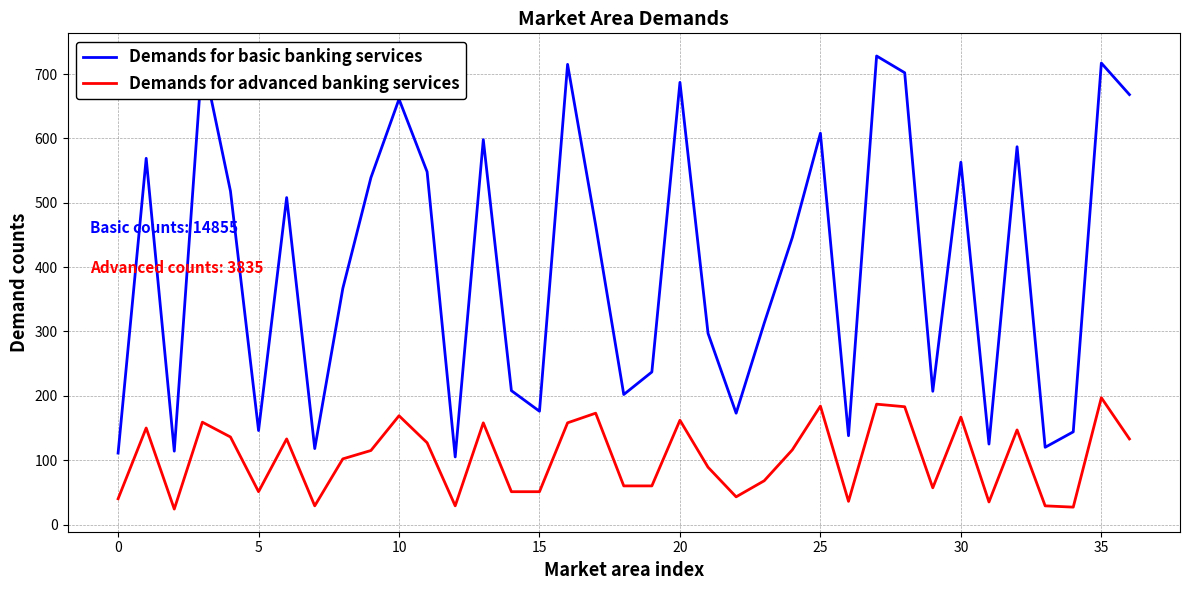

What is the smallest value displayed?

24